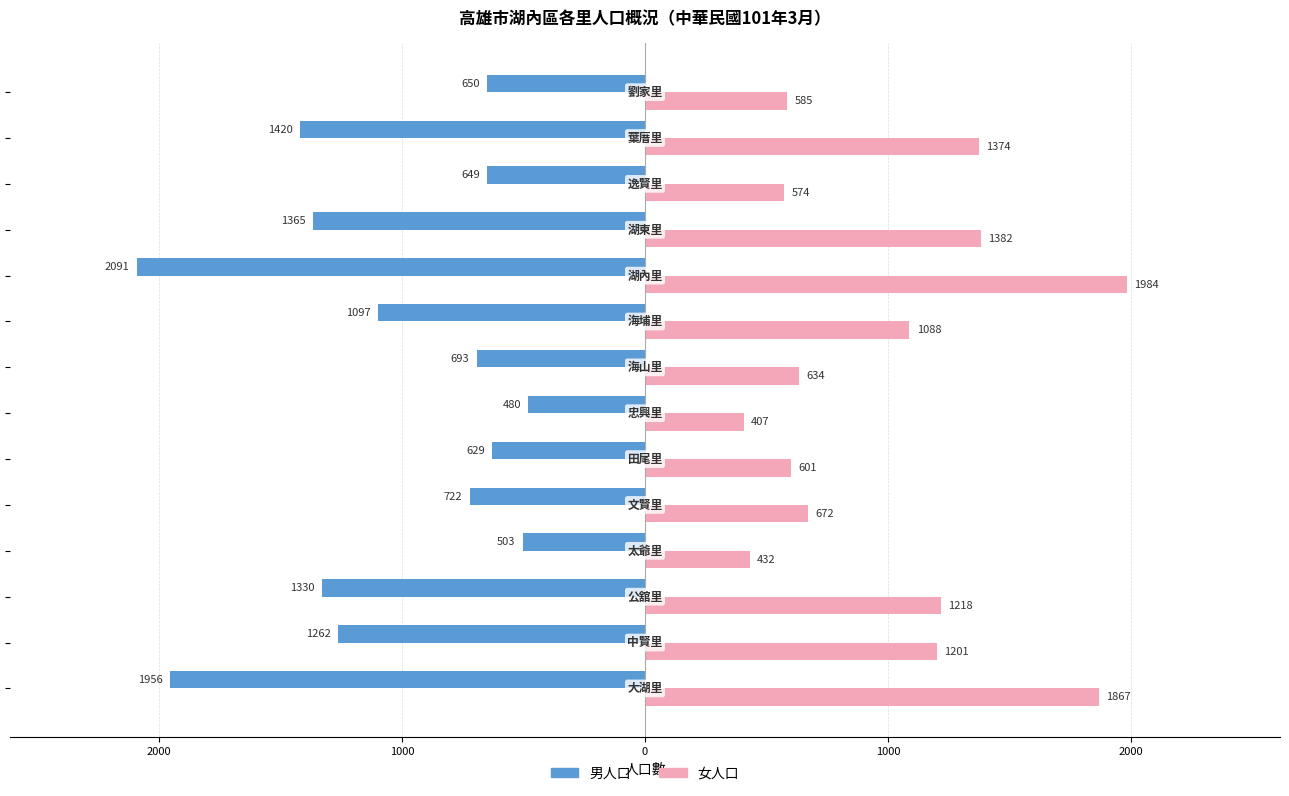

Reading right to left, what are all the values shown in this chart?

男人口: -650	-1420	-649	-1365	-2091	-1097	-693	-480	-629	-722	-503	-1330	-1262	-1956
女人口: 585	1374	574	1382	1984	1088	634	407	601	672	432	1218	1201	1867